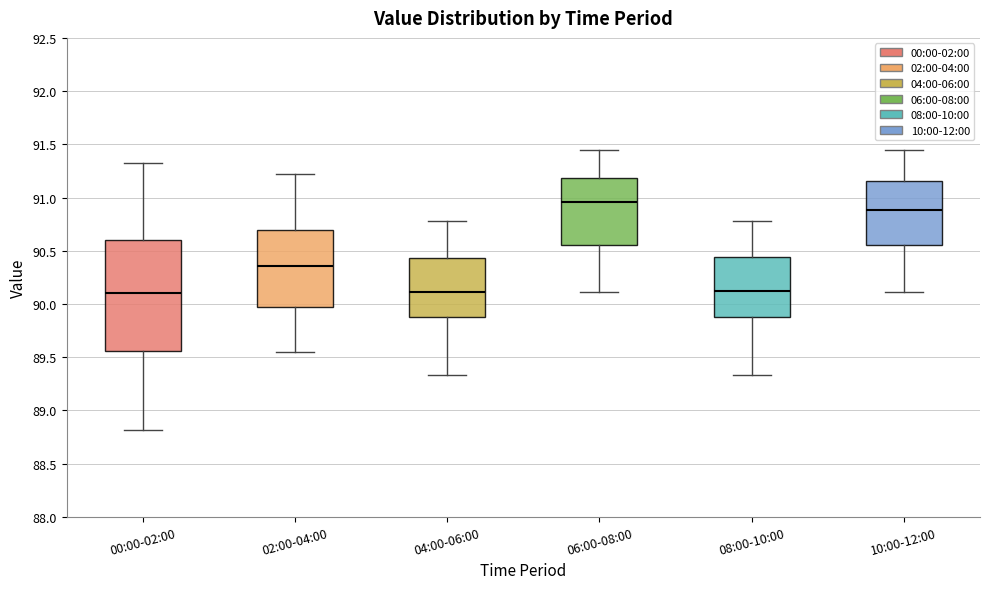

Which box has the highest median line?

06:00-08:00